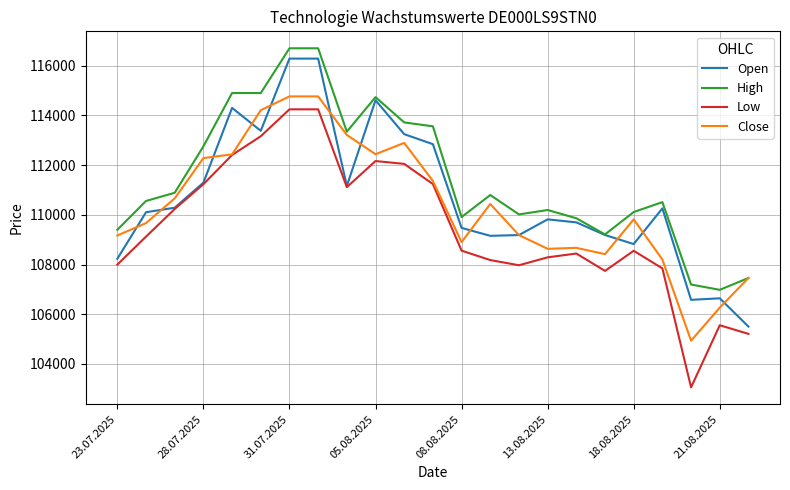

What is the maximum value for Open?

116289